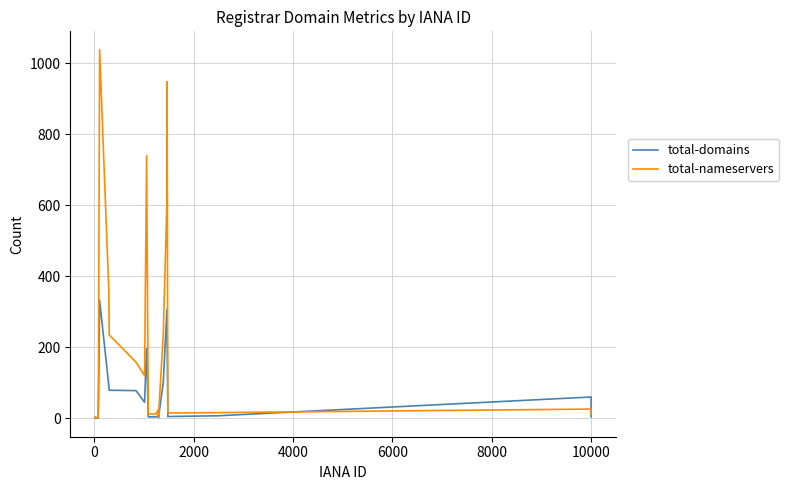

What is the greatest value displayed?

1038